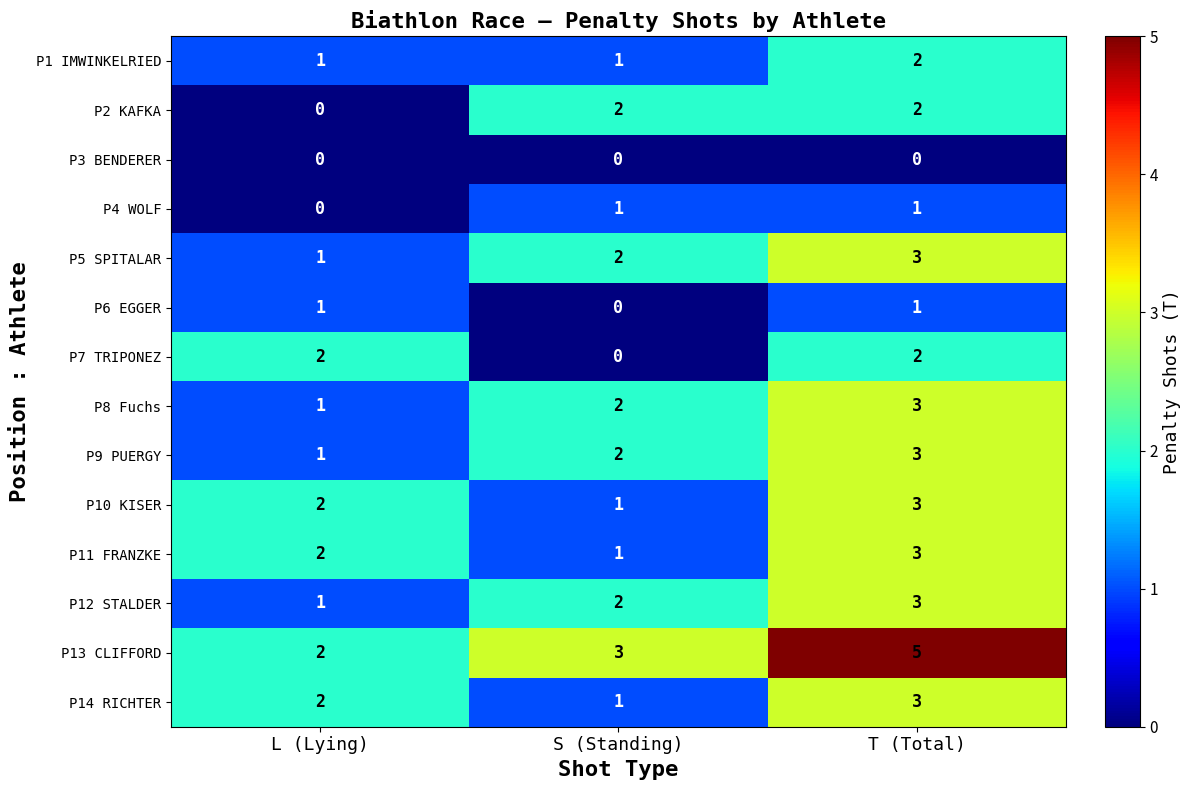

At which label does P7 TRIPONEZ reach its minimum?

S (Standing)